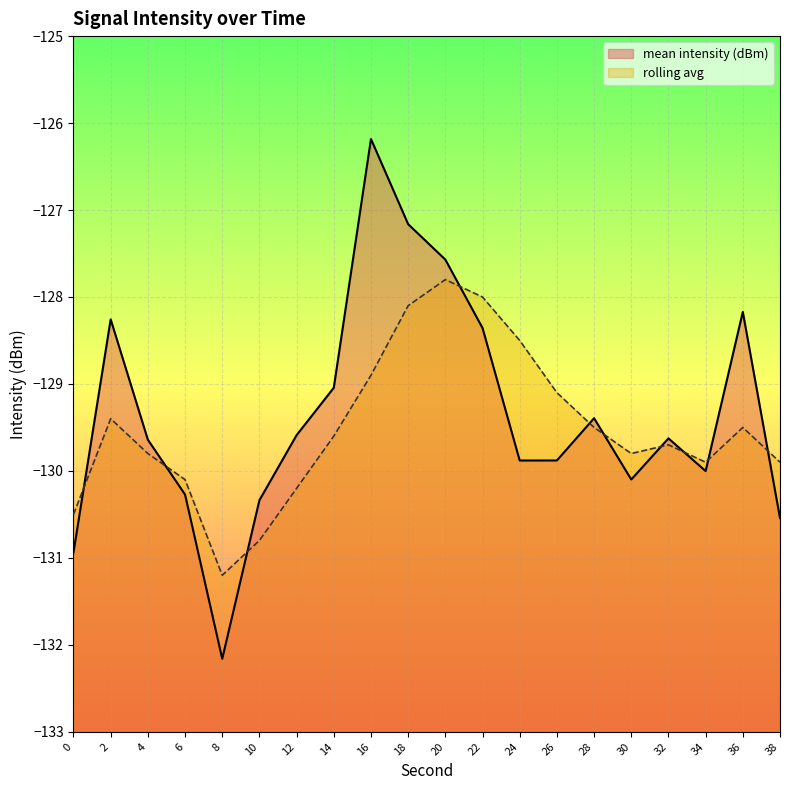

True or false: rolling avg has a value of -129.4 at 2.

True